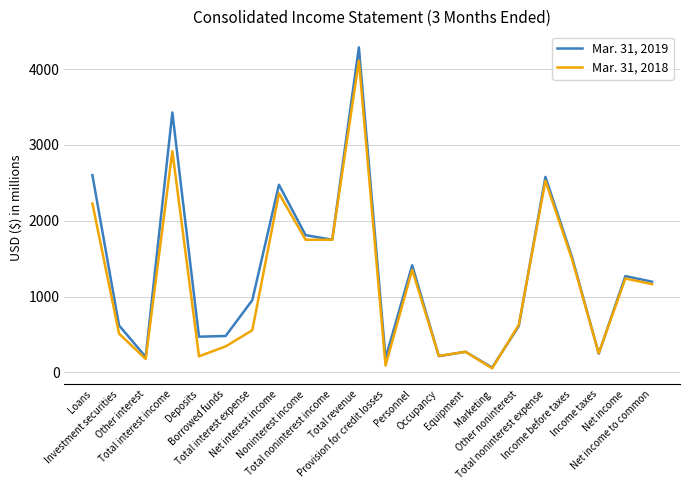

Rank the series by their average value, from lowest to highest.

Mar. 31, 2018, Mar. 31, 2019